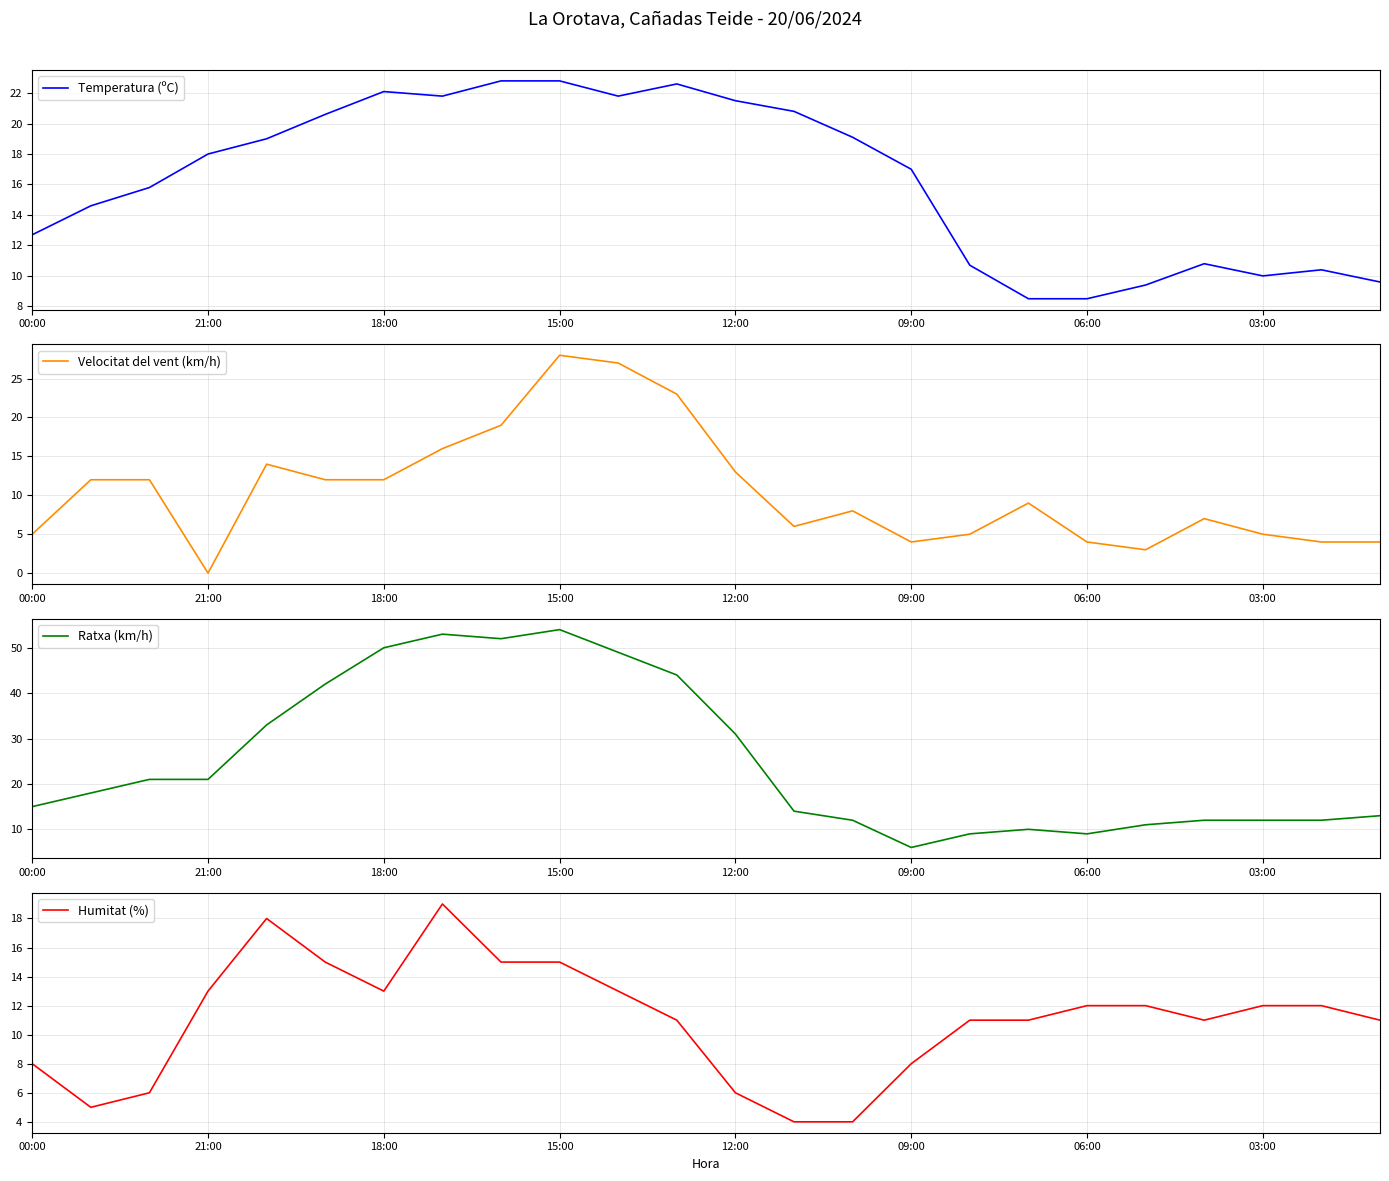

The Humitat (%) series shows 2 at 00:00. True or false?

False